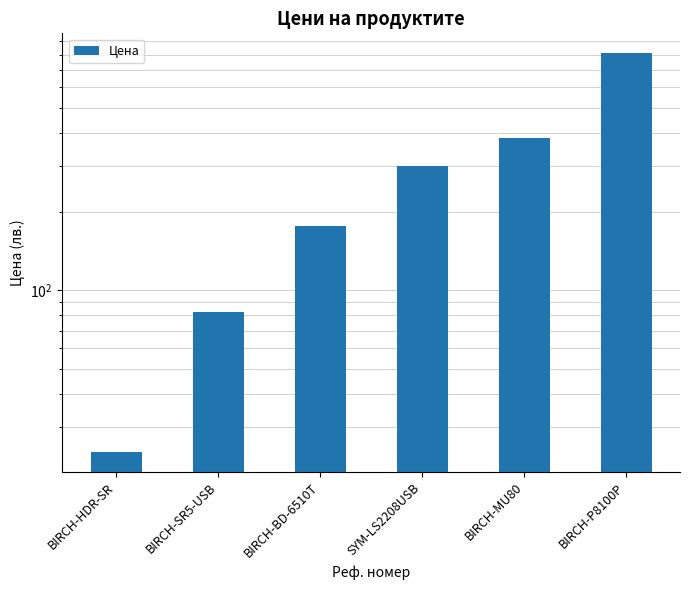

The value at BIRCH-HDR-SR is 24.0. True or false?

True